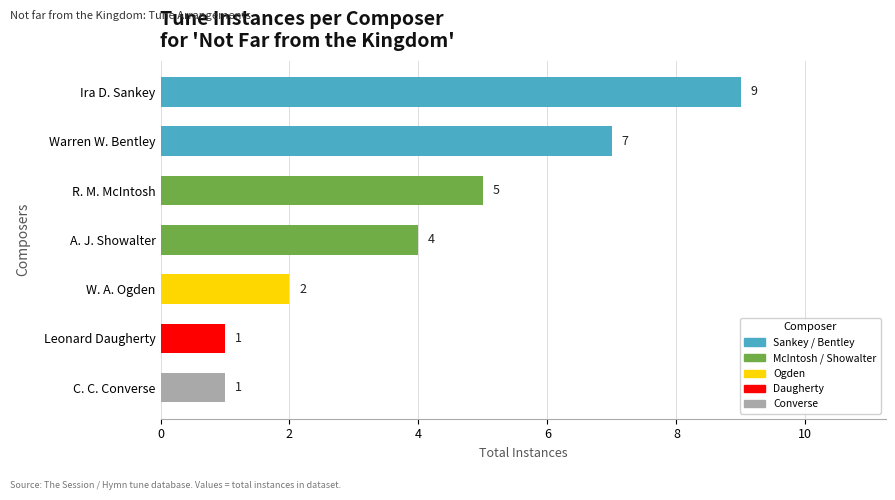

What is the ratio of the value at Ira D. Sankey to the value at C. C. Converse?

9.0